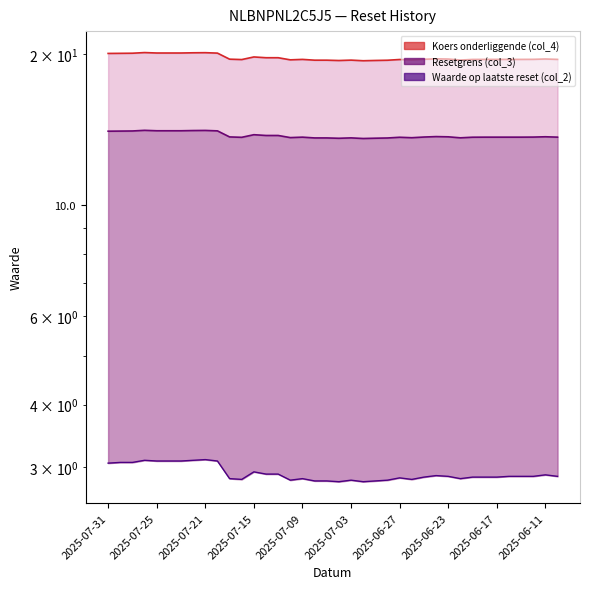

What is the total value across all series at 2025-06-19?

36.0